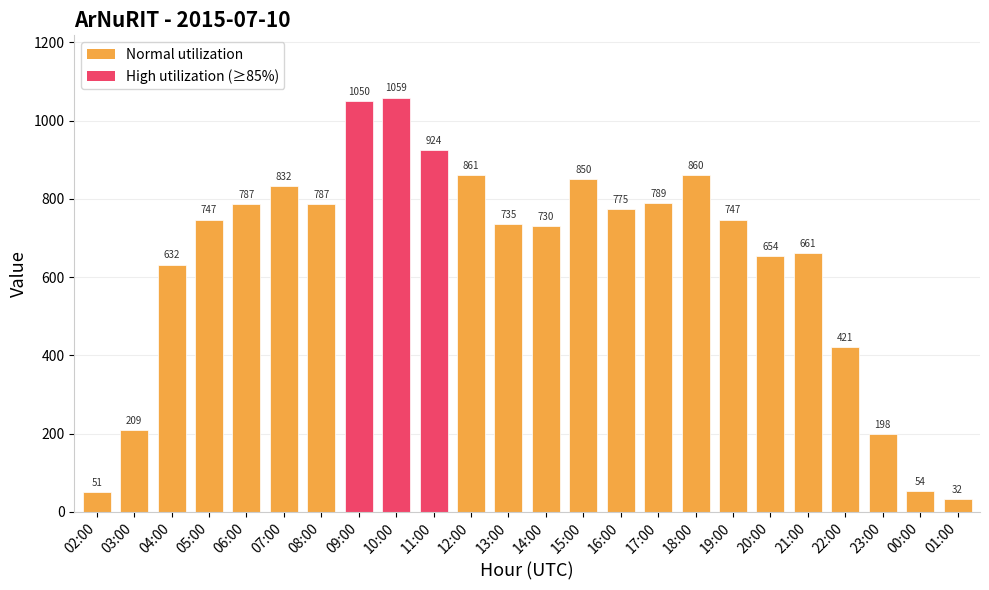

The chart shows a value of 775 at 16:00. True or false?

True